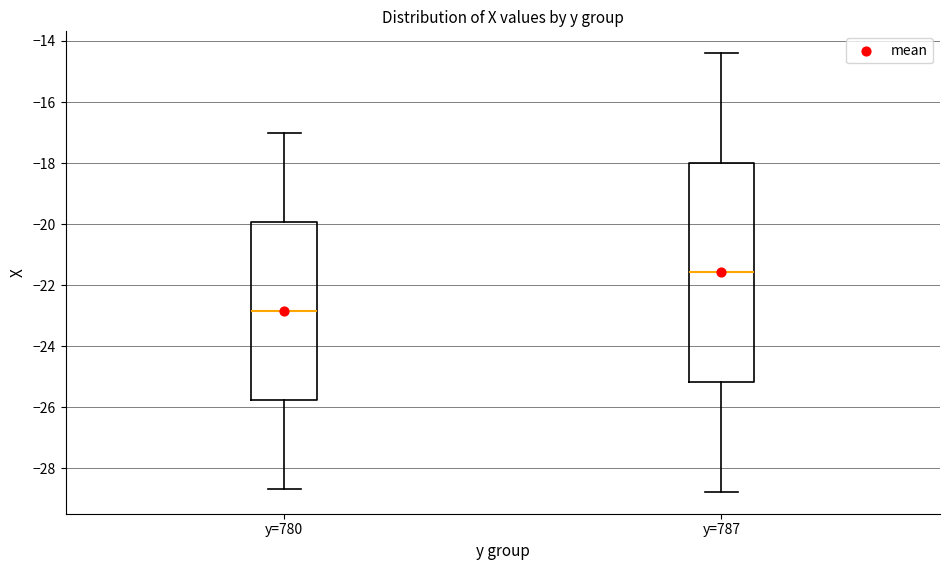

Which box's median line is the highest?

y=787